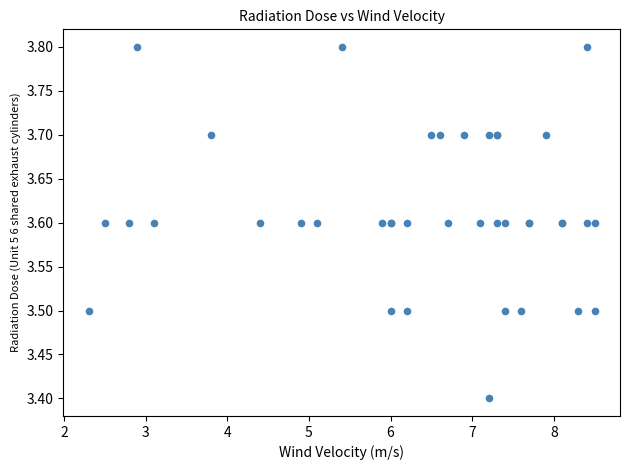

What Y value in the scatter plot is closest to 3?

3.4